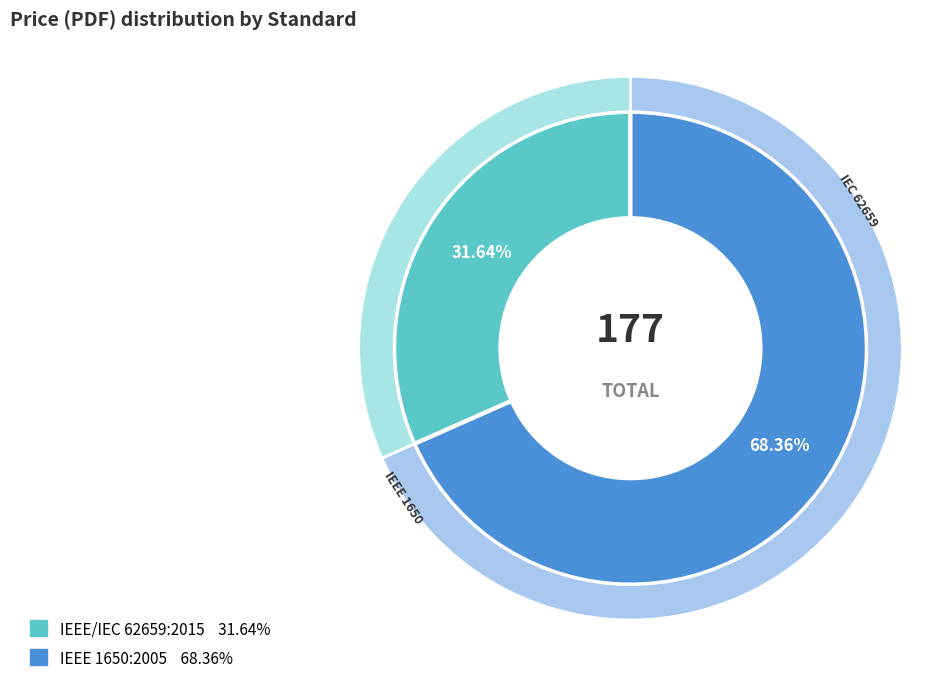

Which slice is the largest?

IEEE 1650:2005